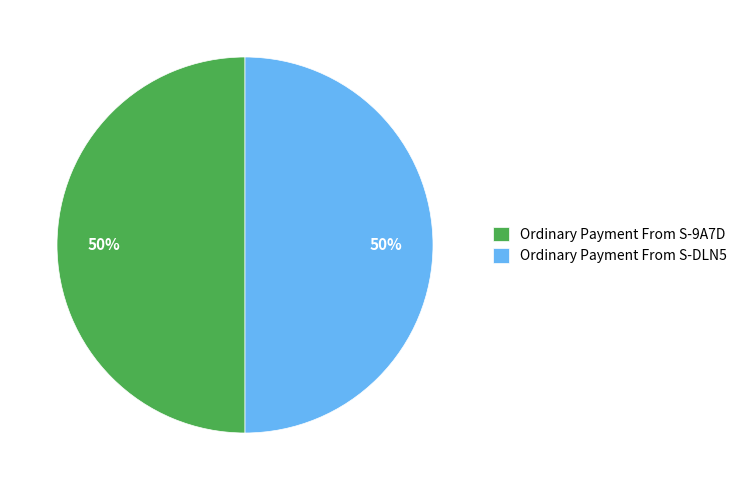

To the nearest percent, what is the combined percentage of Ordinary Payment From S-DLN5 and Ordinary Payment From S-9A7D?

100%